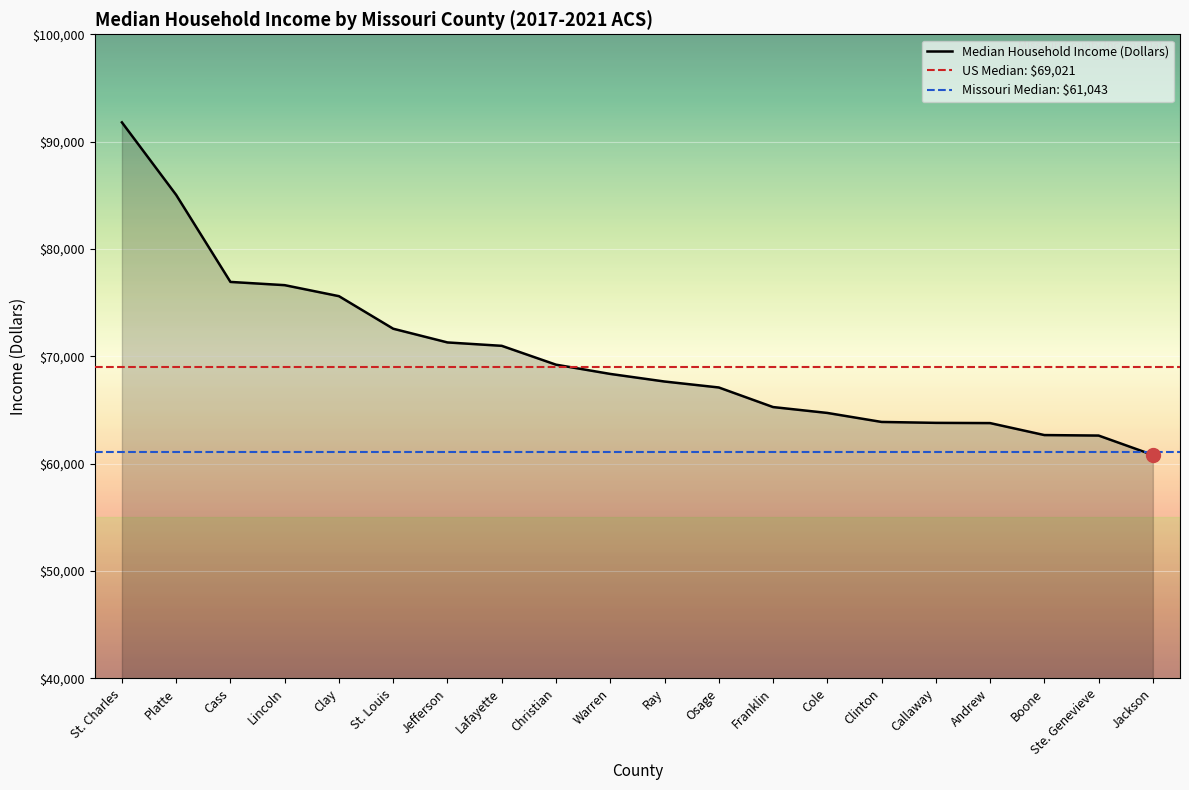

What is the difference between the values at Lincoln and Callaway?

12831